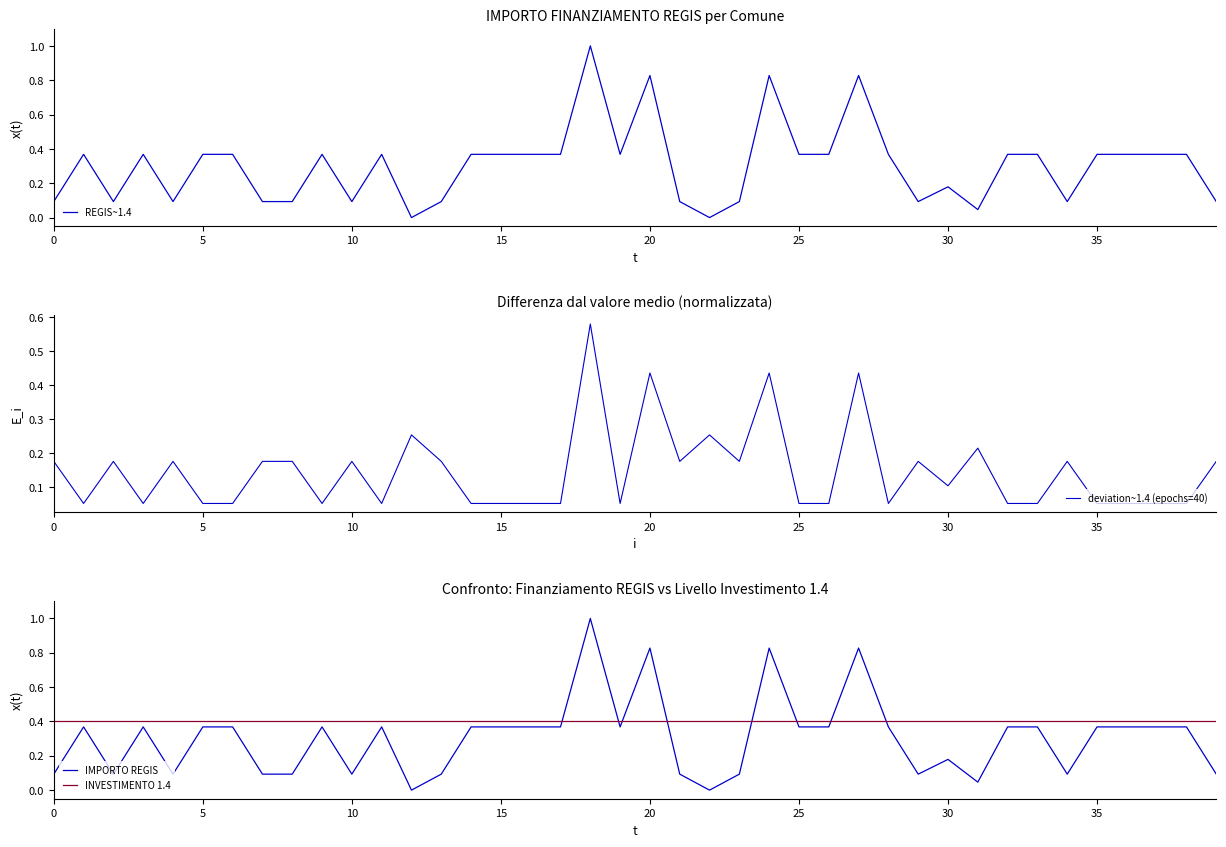

True or false: INVESTIMENTO 1.4 has a value of 0.6 at 31.

False